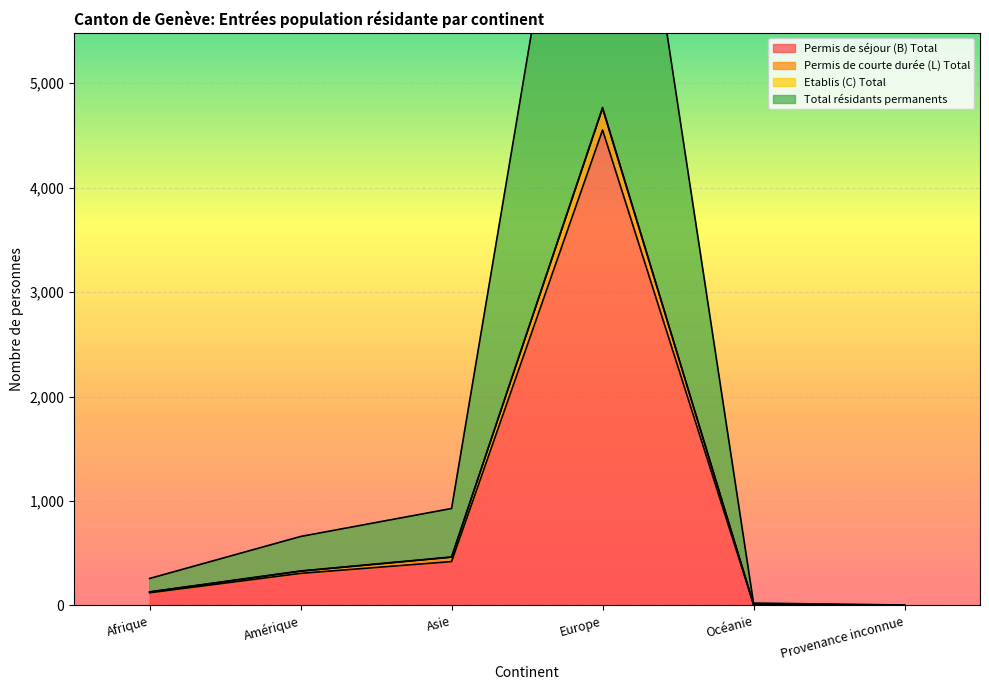

Which series changed the most between Amérique and Provenance inconnue?

Total résidants permanents